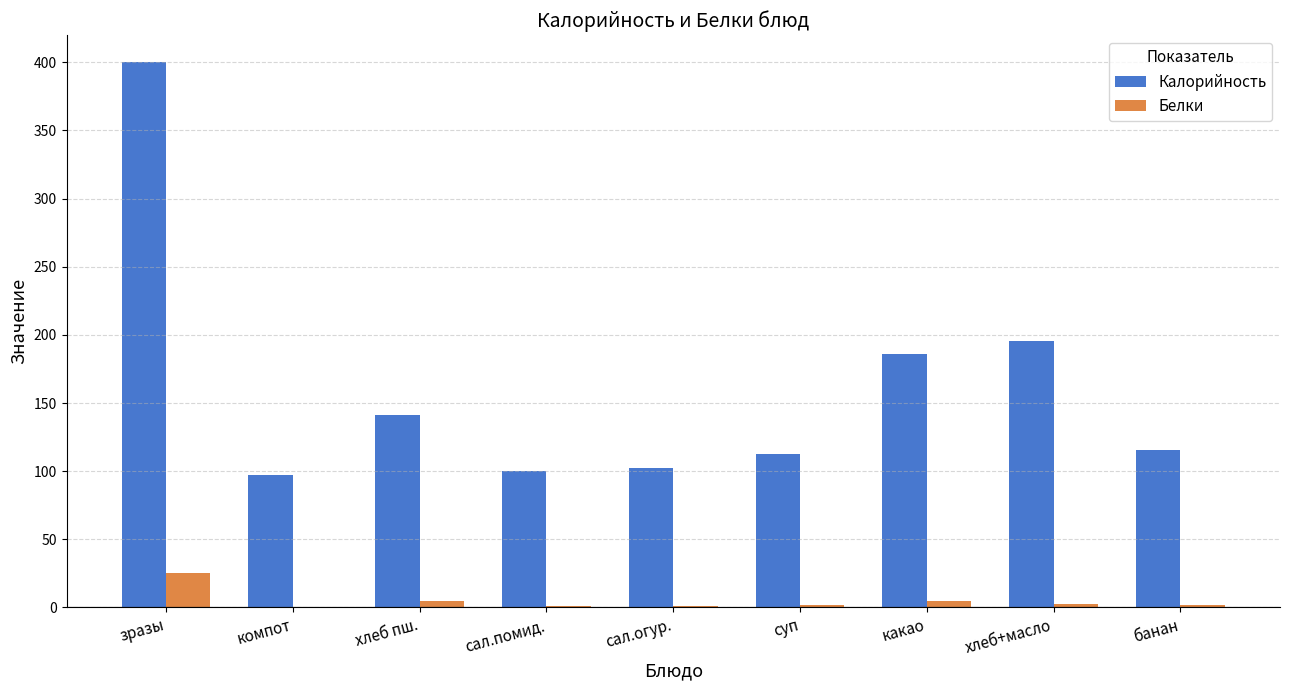

At which label is Калорийность closest to 248?

хлеб+масло